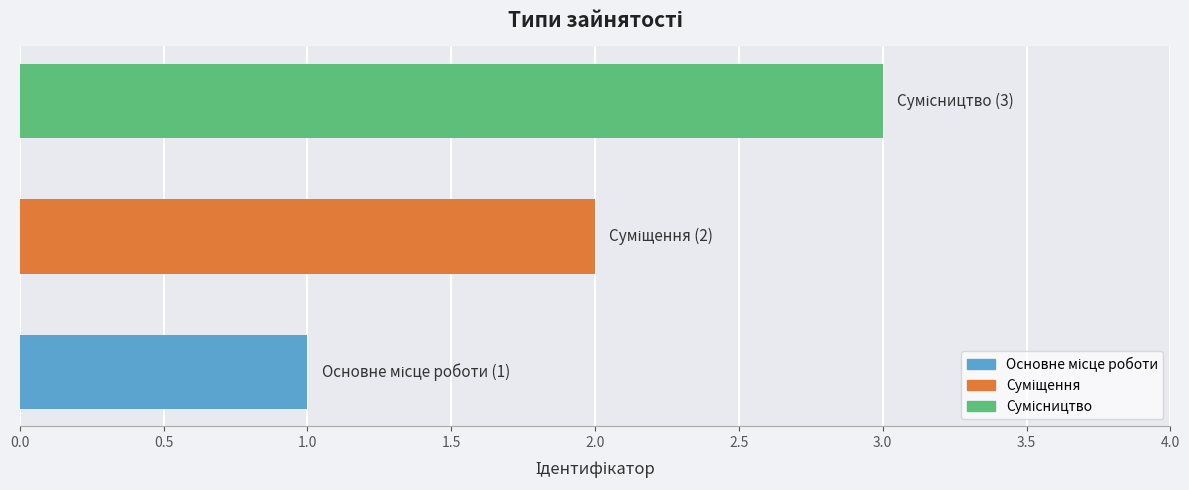

What is the sum of all values?

6